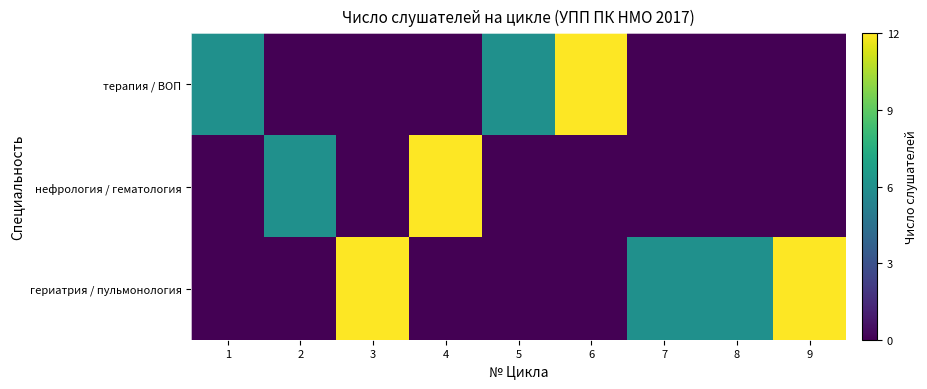

Reading right to left, extract all data points from this chart.

терапия / ВОП: 9=0	8=0	7=0	6=12	5=6	4=0	3=0	2=0	1=6
нефрология / гематология: 9=0	8=0	7=0	6=0	5=0	4=12	3=0	2=6	1=0
гериатрия / пульмонология: 9=12	8=6	7=6	6=0	5=0	4=0	3=12	2=0	1=0